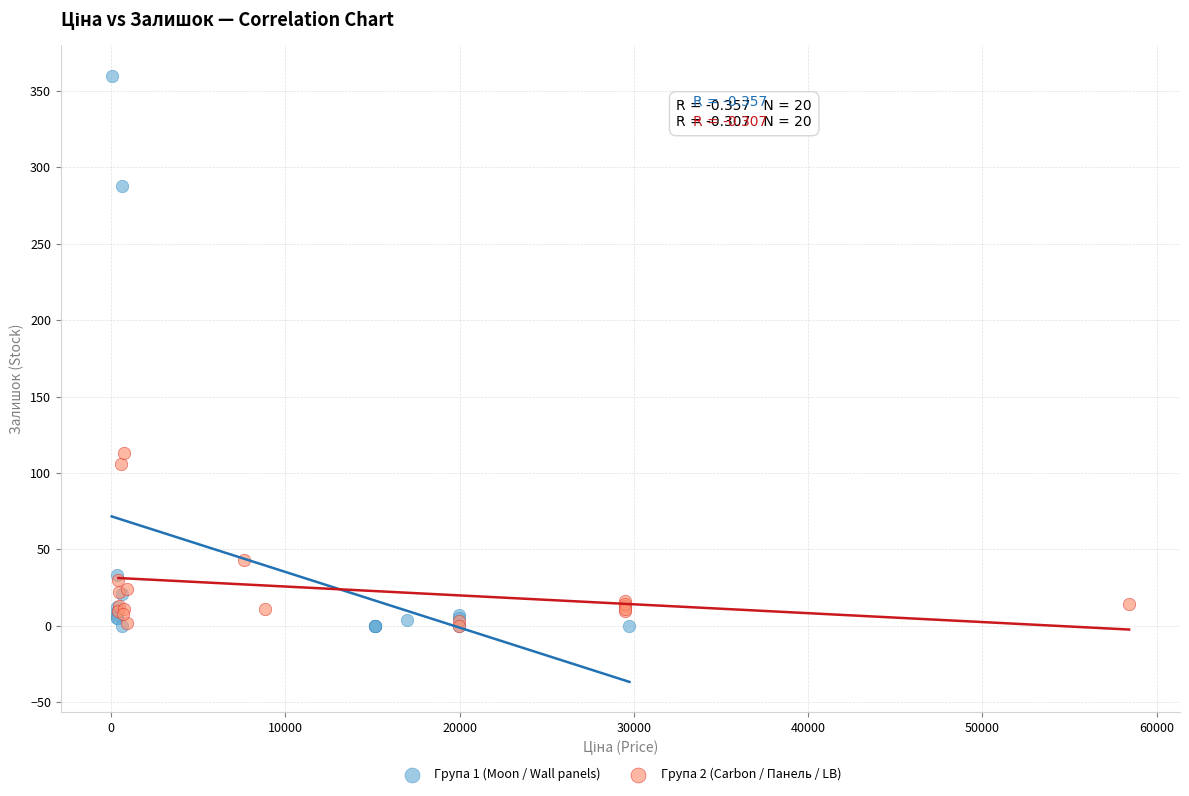

Which series has the widest spread of Y values?

Група 1 (Moon / Wall panels)